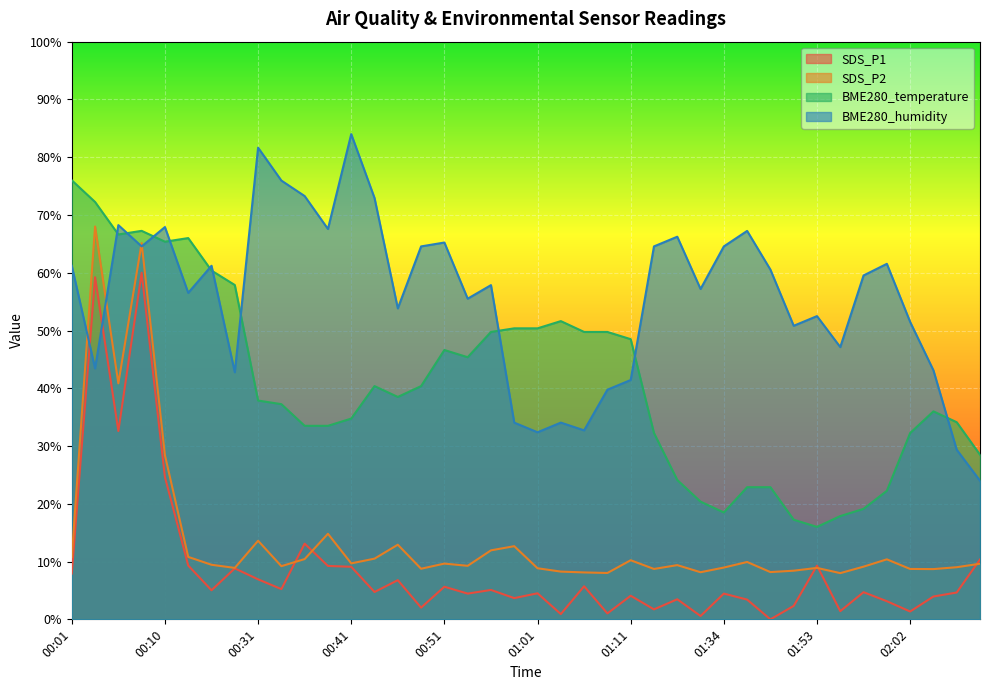

True or false: SDS_P1 and BME280_temperature cross at least once.

False